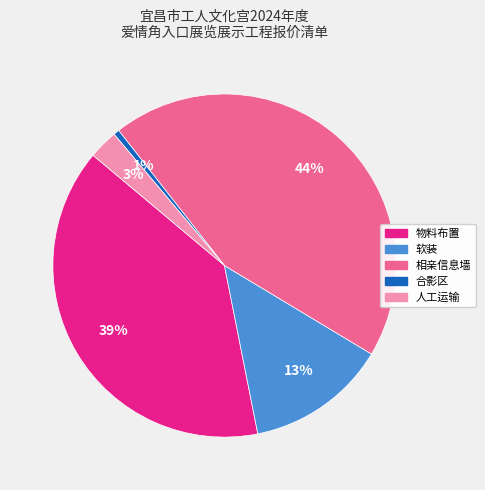

What is the largest slice in the pie chart?

相亲信息墙